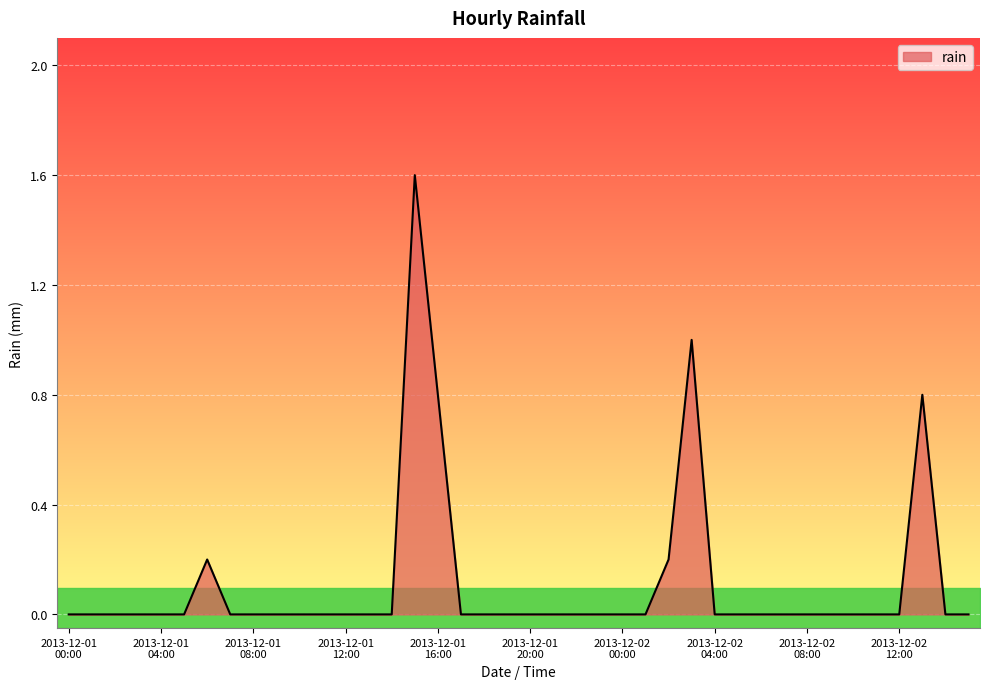

What is the greatest value displayed?

1.6